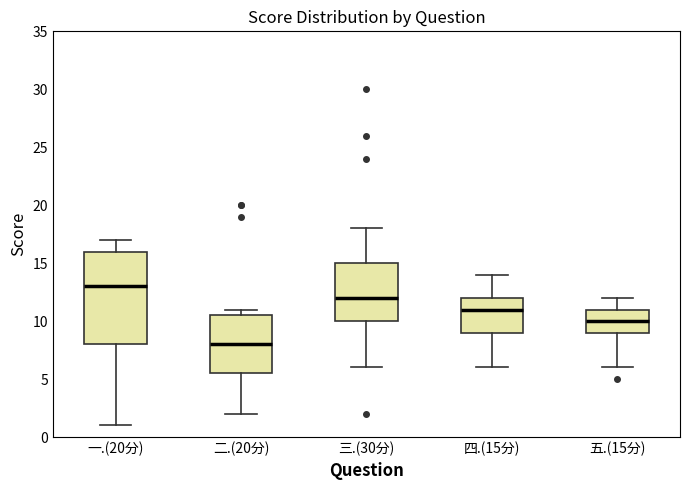

Reading left to right, transcribe this box plot: for each box, give where its median line is, the range the box spans, and where its two whiskers end, as read against the y-axis. The values are not printed on the chart, so give them approximately, as read against the axis.

一.(20分): median 13.0, box 8.0 to 16.0, whiskers 1.0 to 17.0
二.(20分): median 8.0, box 5.5 to 10.5, whiskers 2.0 to 11.0
三.(30分): median 12.0, box 10.0 to 15.0, whiskers 6.0 to 18.0
四.(15分): median 11.0, box 9.0 to 12.0, whiskers 6.0 to 14.0
五.(15分): median 10.0, box 9.0 to 11.0, whiskers 6.0 to 12.0